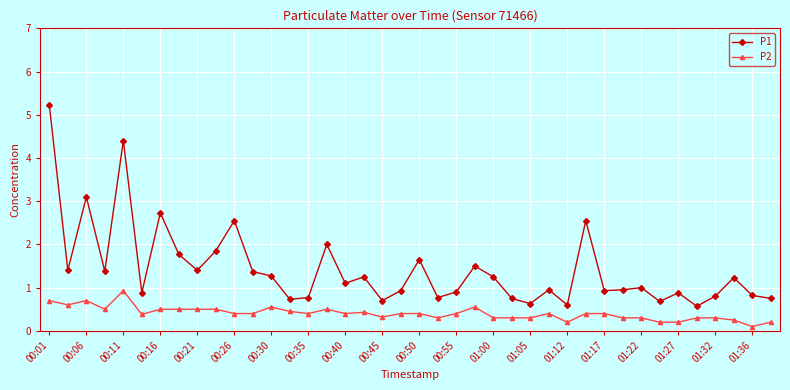

Which series has the largest range (max minus min)?

P1